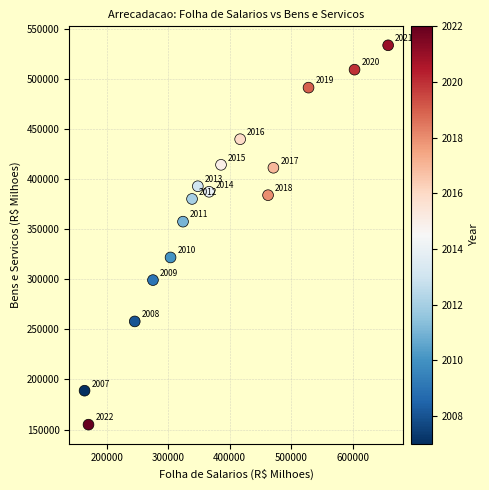

What is the range of X values (max minus min)?

493980.0